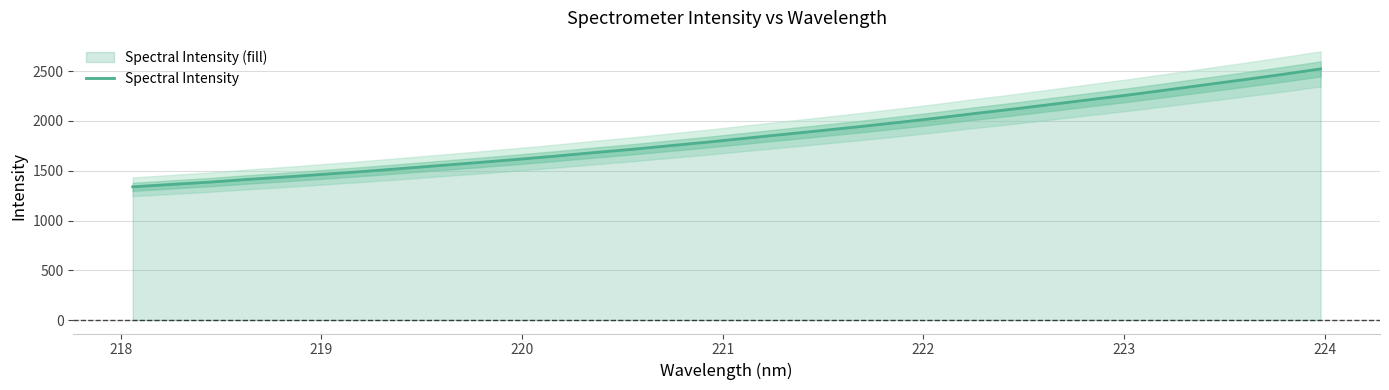

What is the highest value of the Spectral Intensity series?

2523.2